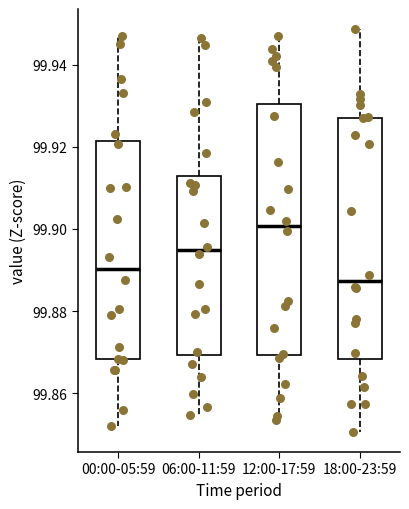

Which box's median line is the highest?

12:00-17:59